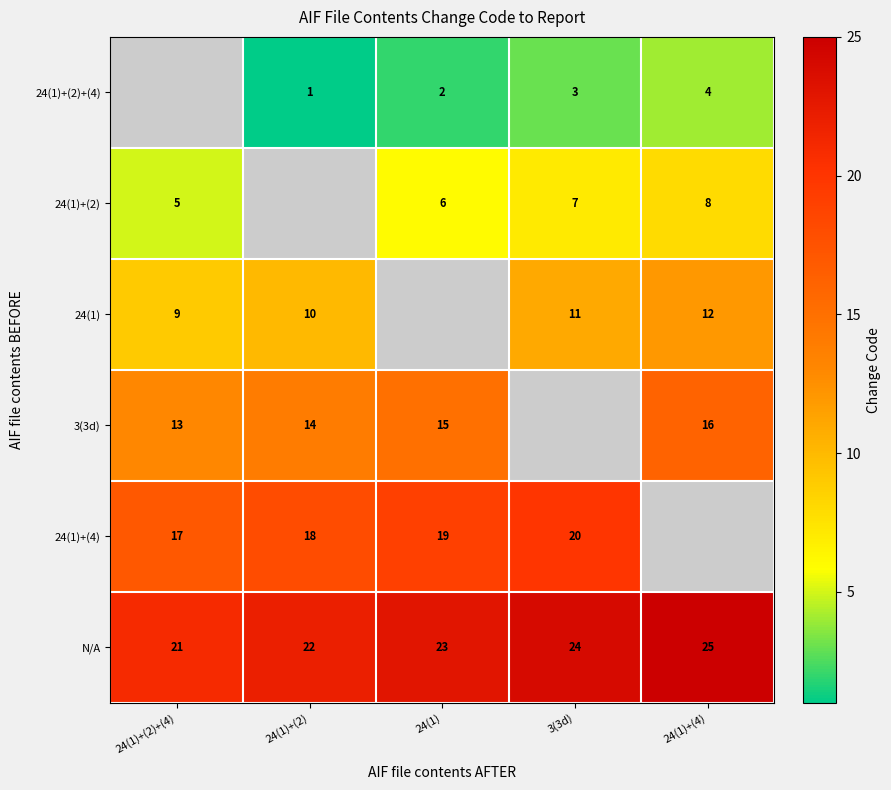

At which category does the chart reach its peak across all series?

24(1)+(4)